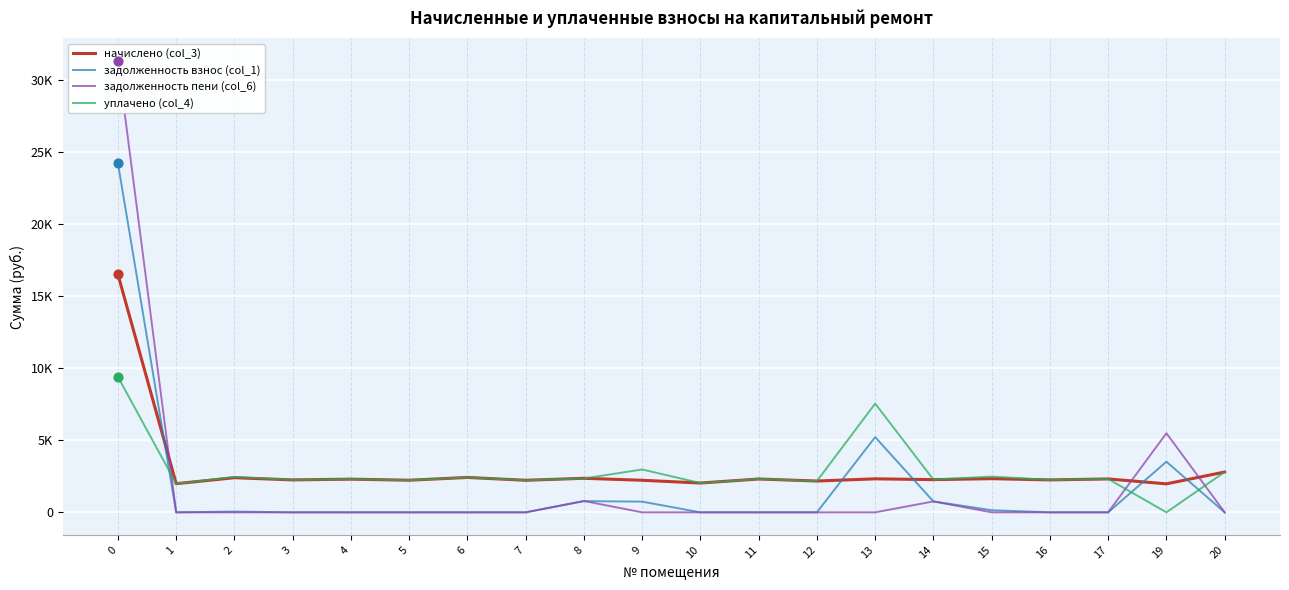

What is the total value across all series at 9?

5934.8